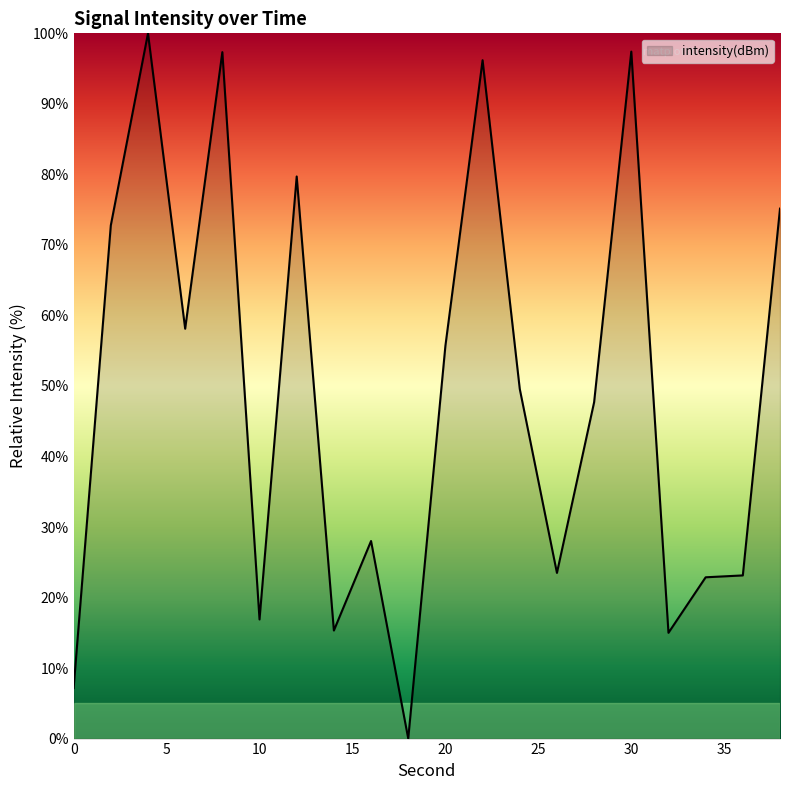

What is the greatest value displayed?

100.0